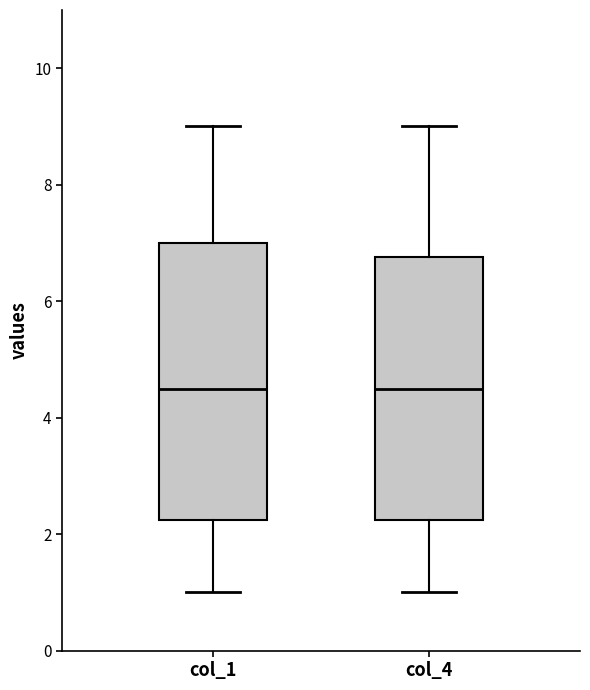

Reading left to right, read every box against the y-axis: the position of its median line, the range the box covers, and the ends of its whiskers. The values are not printed on the chart, so give them approximately, as read against the axis.

col_1: median 4.6, box 2.2 to 7.0, whiskers 1.0 to 9.0
col_4: median 4.6, box 2.2 to 6.8, whiskers 1.0 to 9.0